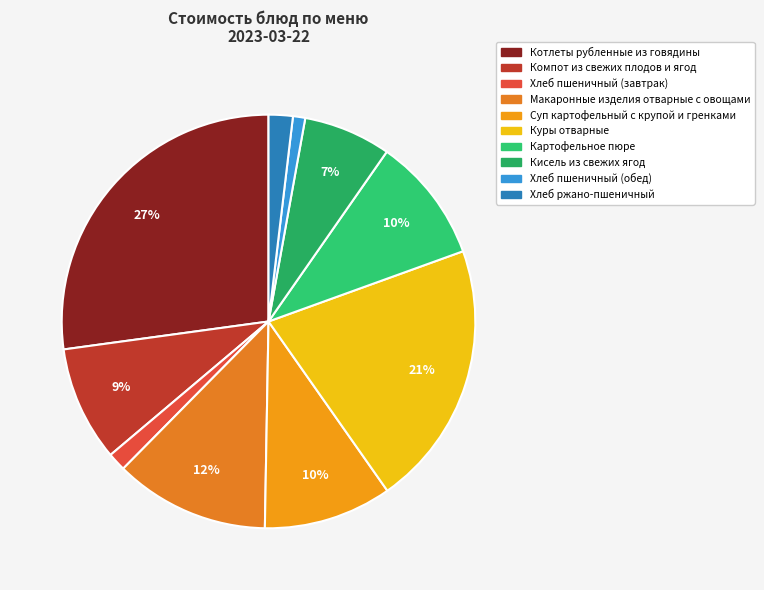

What is the change in value from Макаронные изделия отварные с овощами to Кисель из свежих ягод?

-5.6